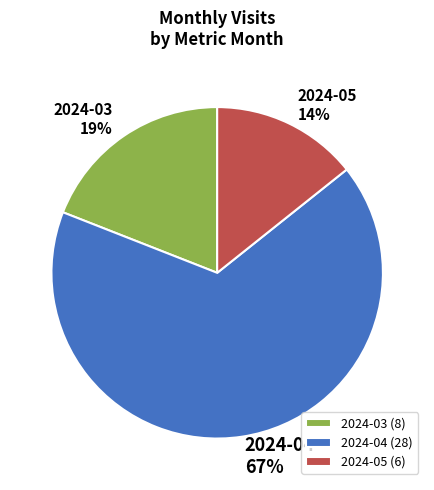

How many slices are in this pie chart?

3